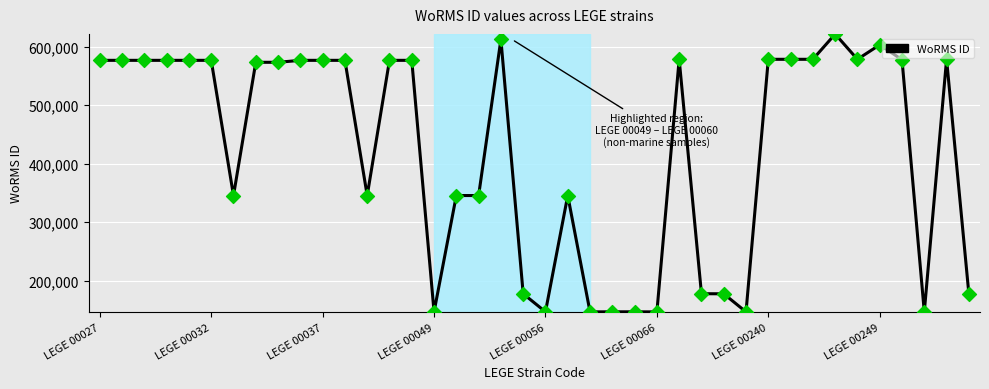

What is the greatest value displayed?

621617